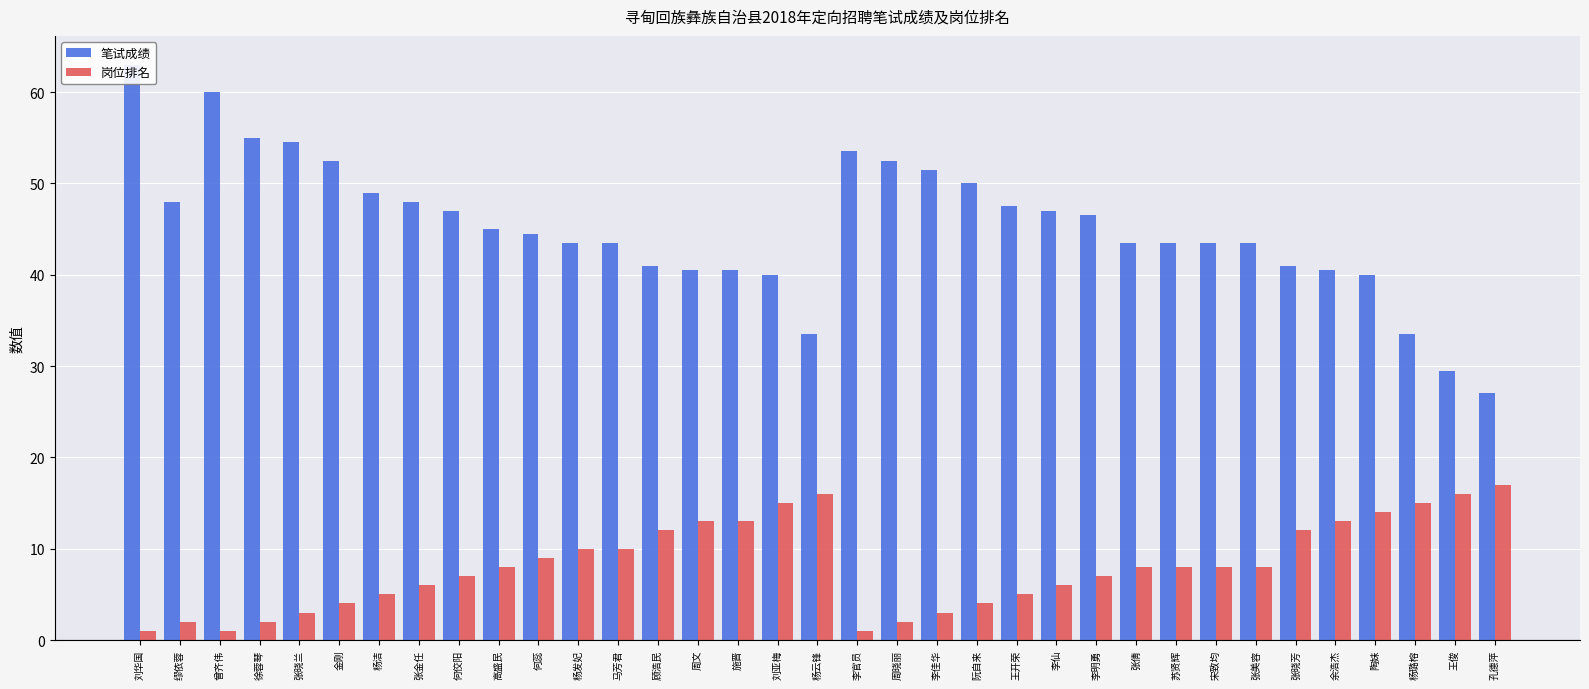

How many bars are there in total?

70